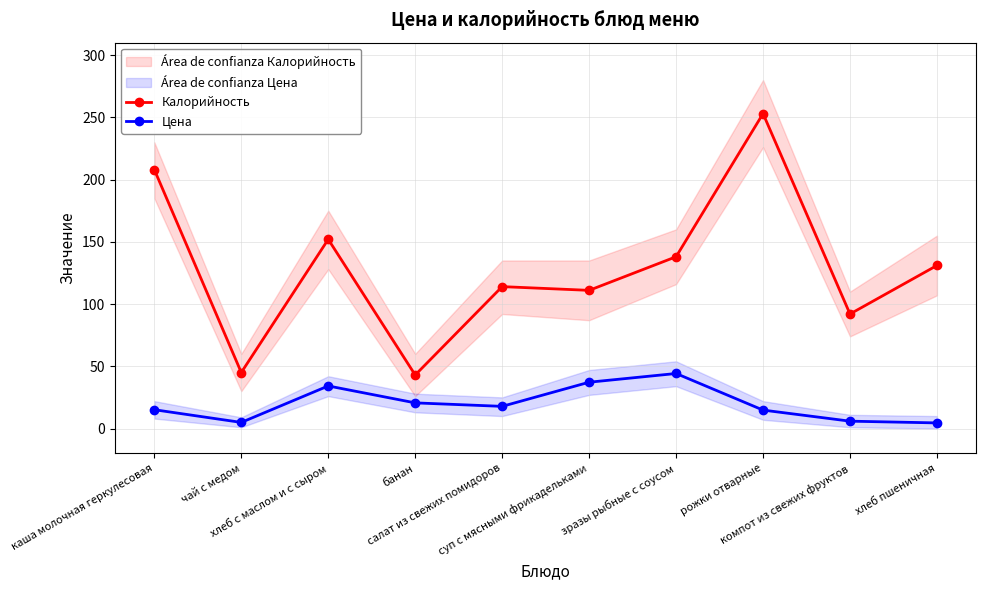

Where does the Цена series first go above 17?

хлеб с маслом и с сыром